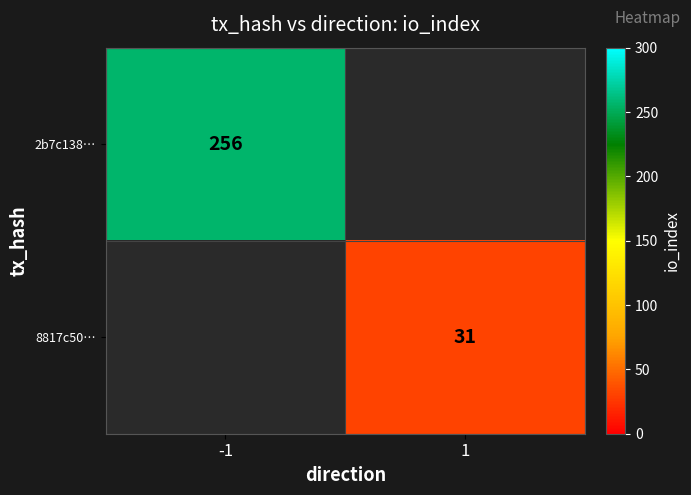

The 8817c50… series shows 19 at 1. True or false?

False